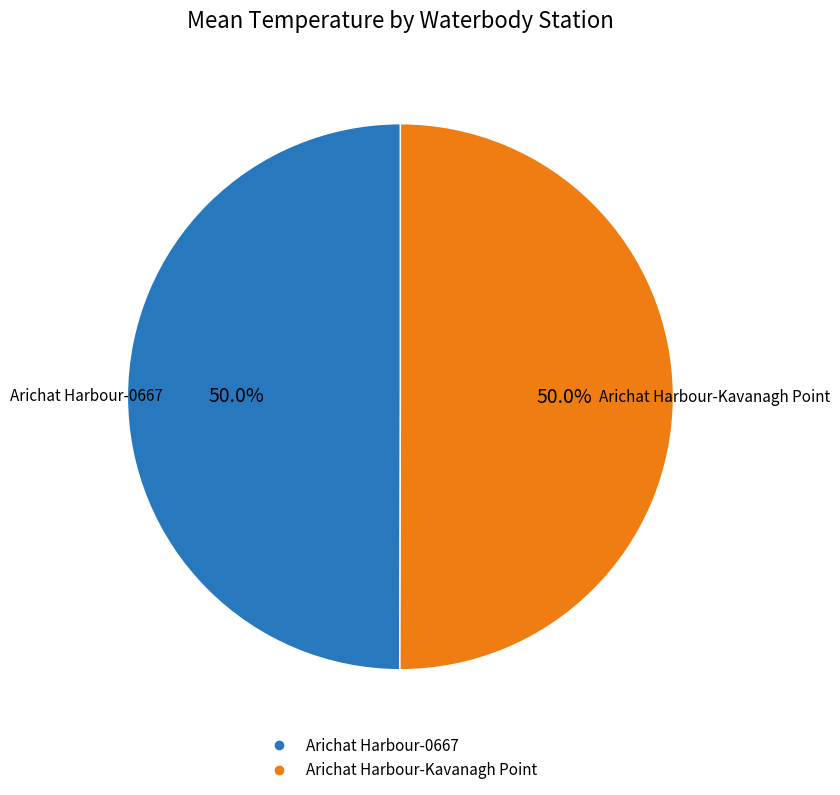

How many slices are in this pie chart?

2